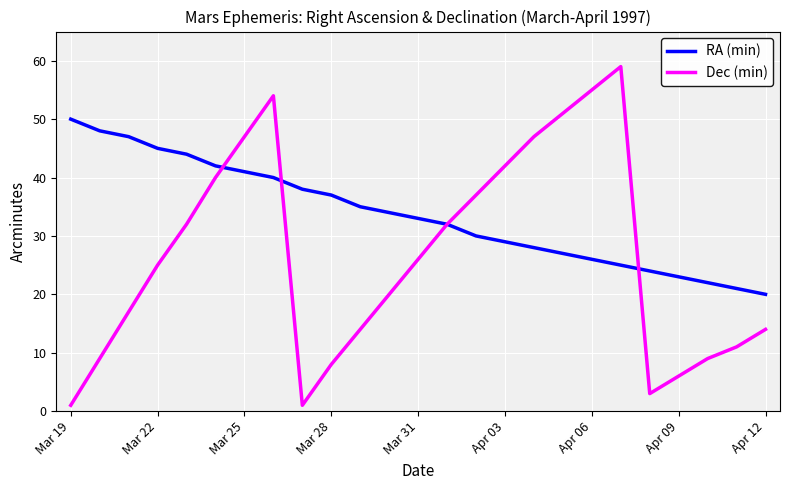

What is the highest value of the Dec (min) series?

59